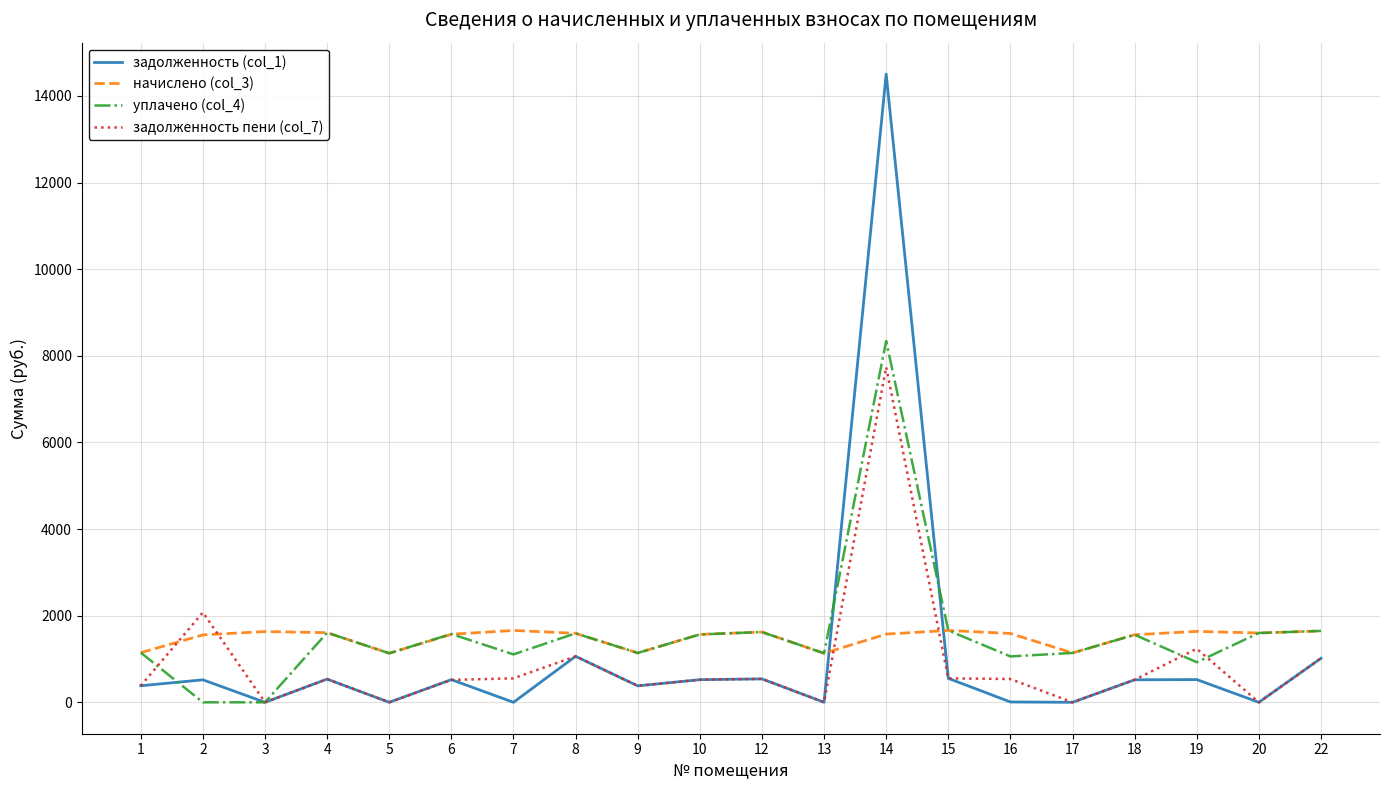

What is the maximum value for задолженность (col_1)?

14503.0